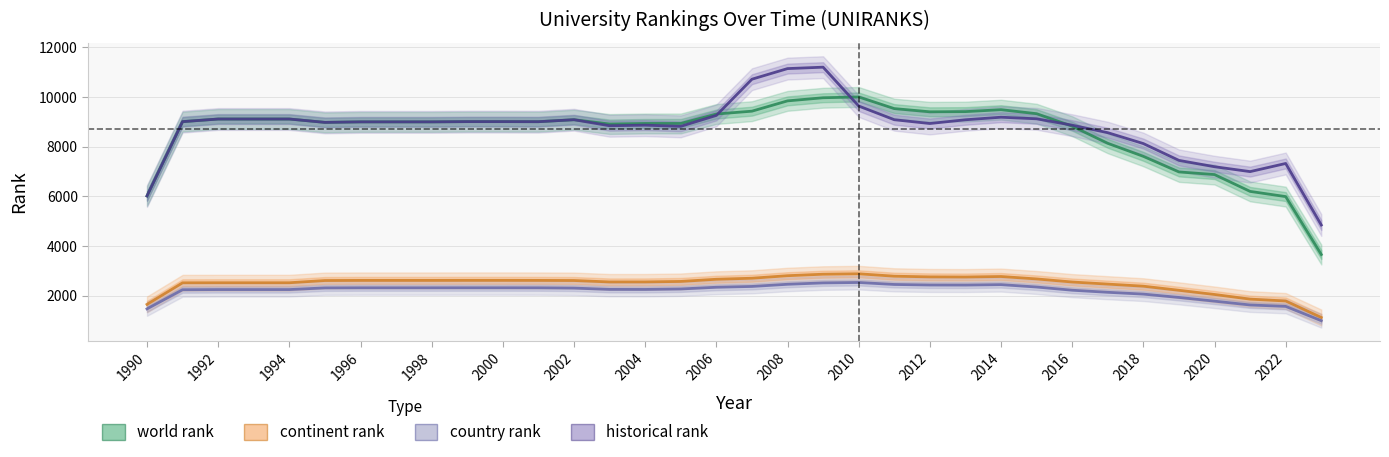

How many data points in country rank are above 2315?

16